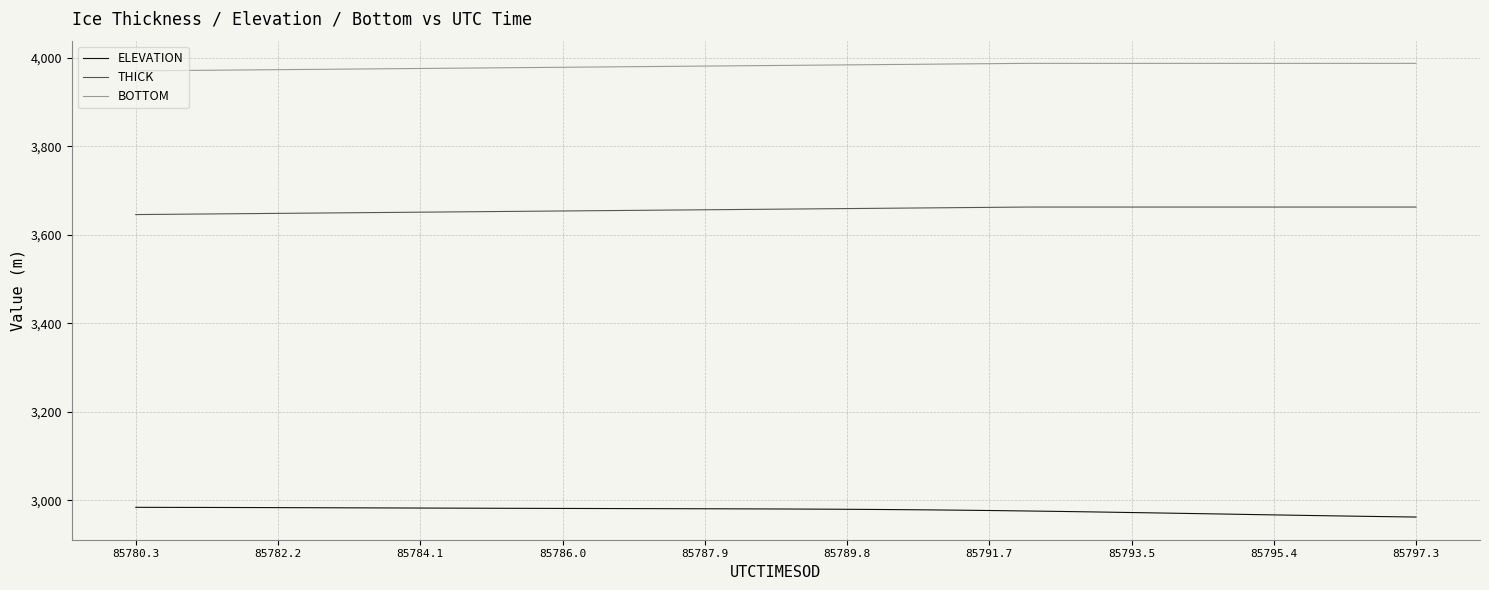

Which series has the largest total across all categories?

BOTTOM